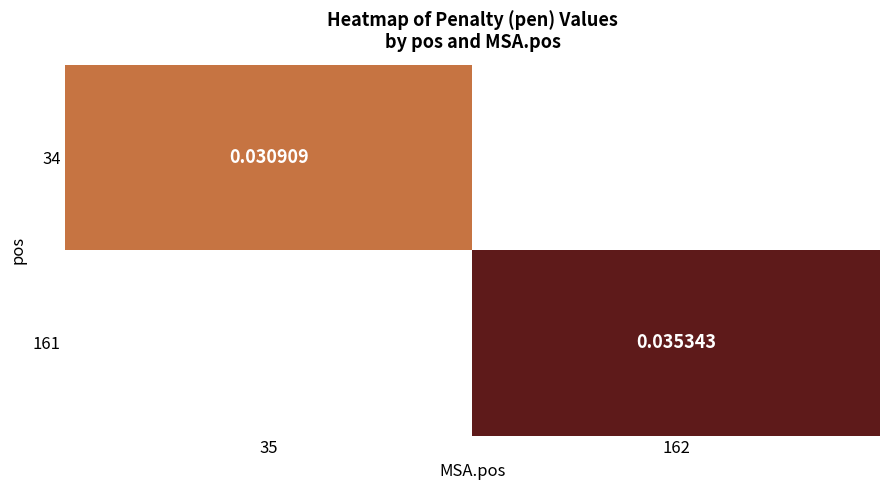

At which category does the chart reach its peak across all series?

162